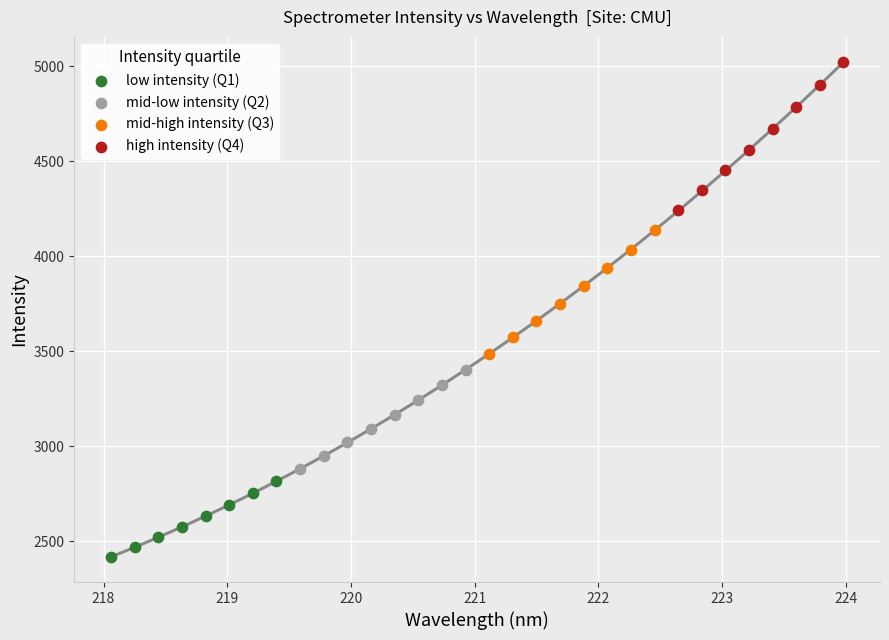

Which series reaches the maximum Y coordinate?

high intensity (Q4)